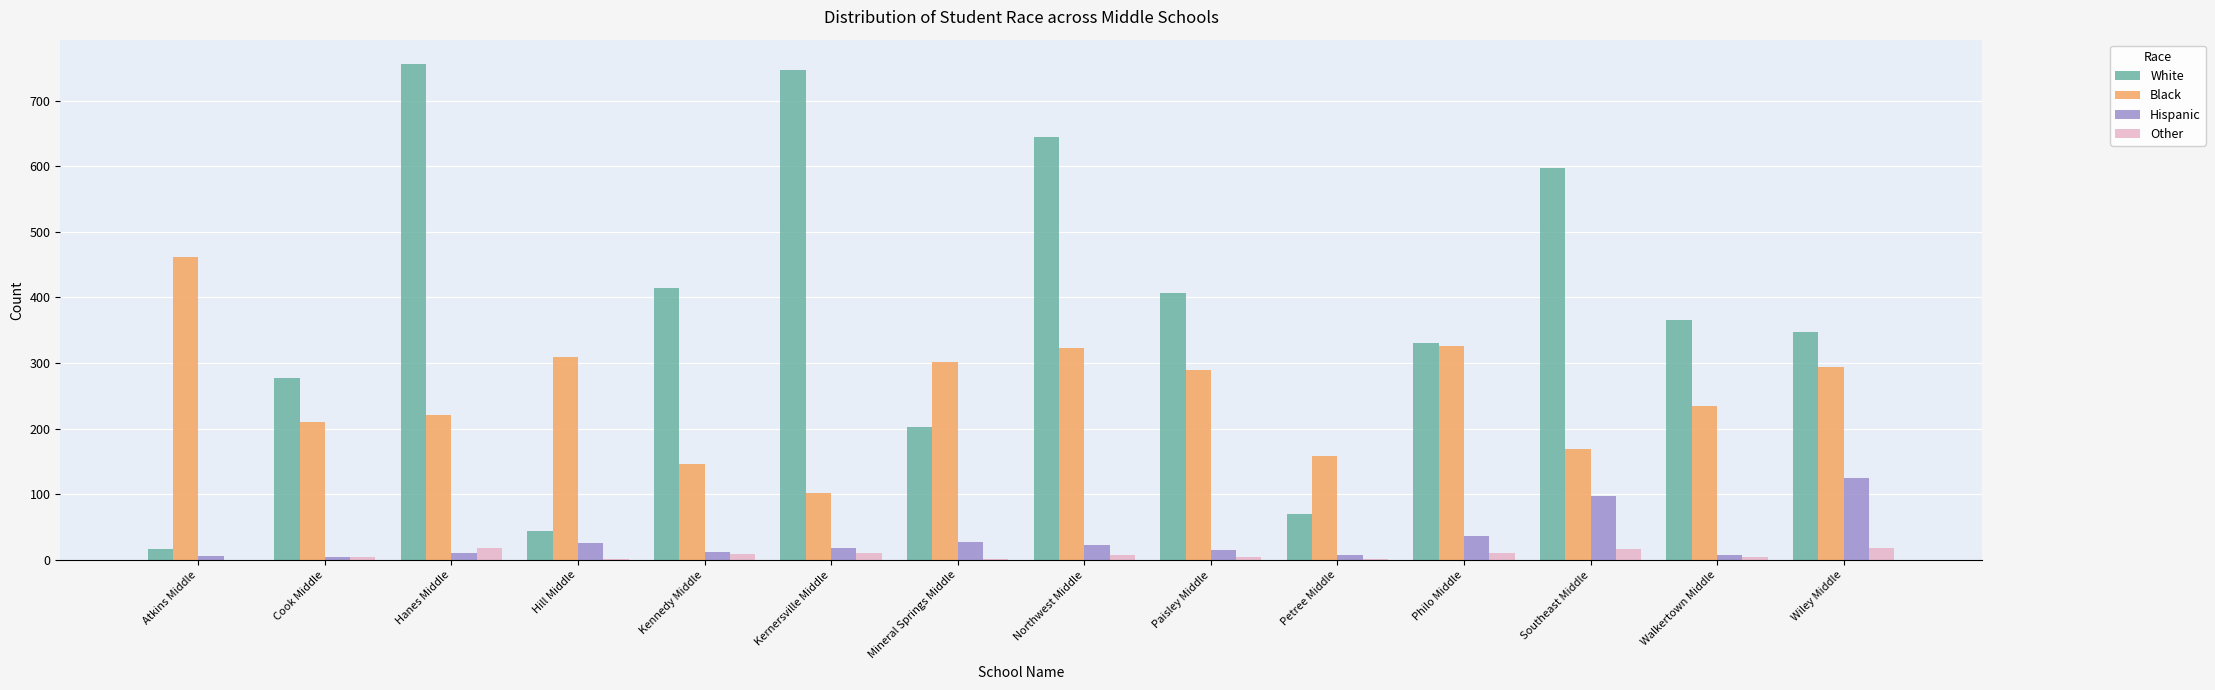

Where does the Hispanic series first go above 19?

Hill Middle